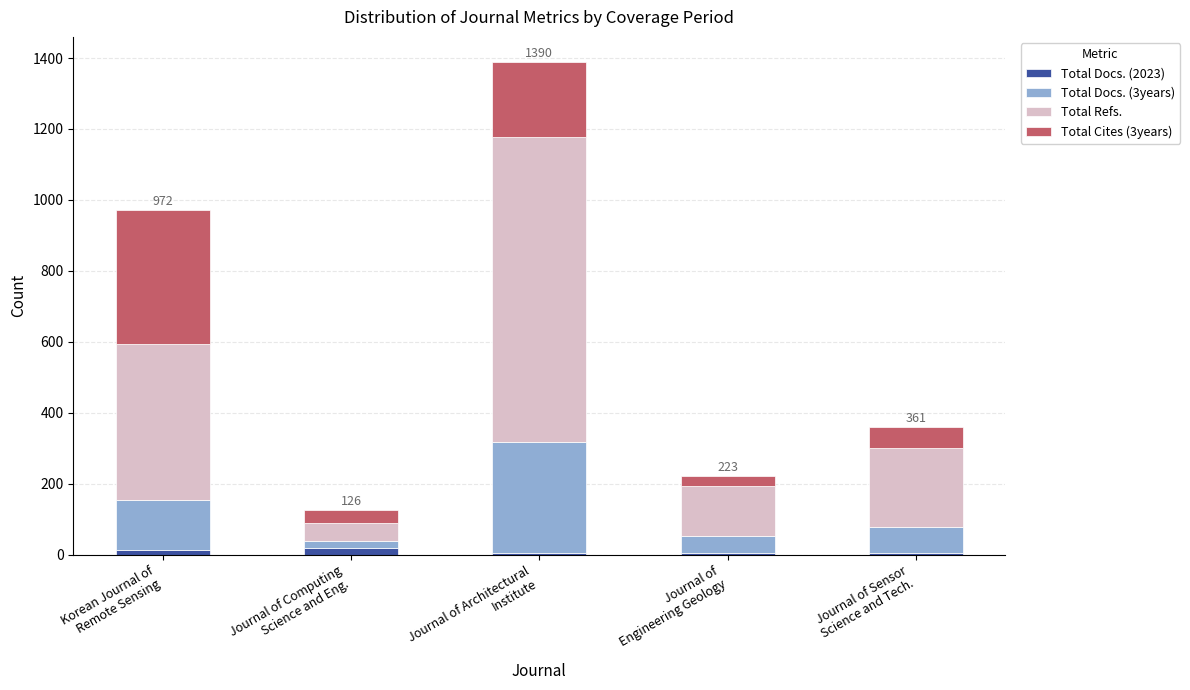

What is the sum of all Total Docs. (2023) values?

46